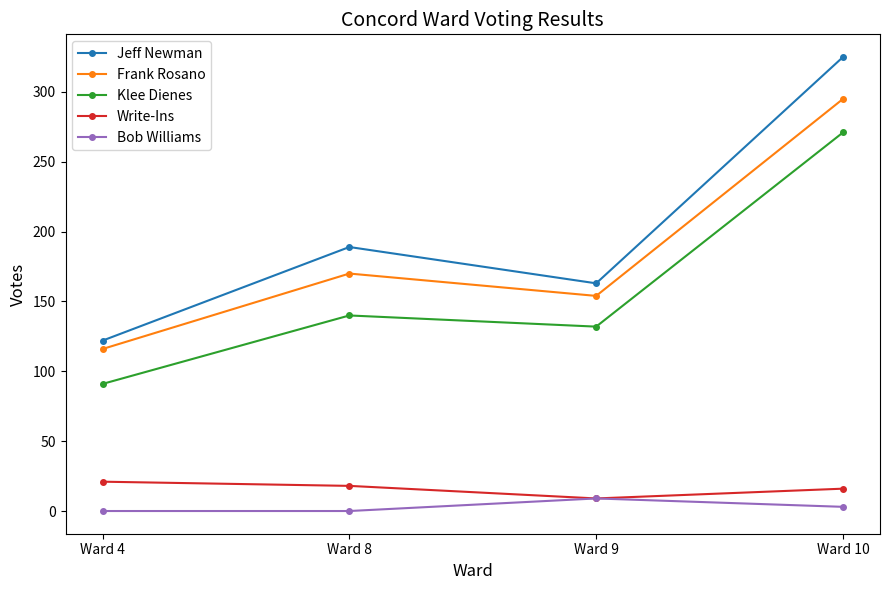

What is the sum of the Frank Rosano values at Ward 8 and Ward 9?

324